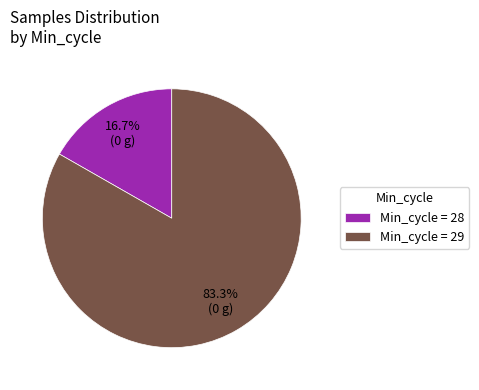

Is Min_cycle = 29 the majority of the pie?

Yes